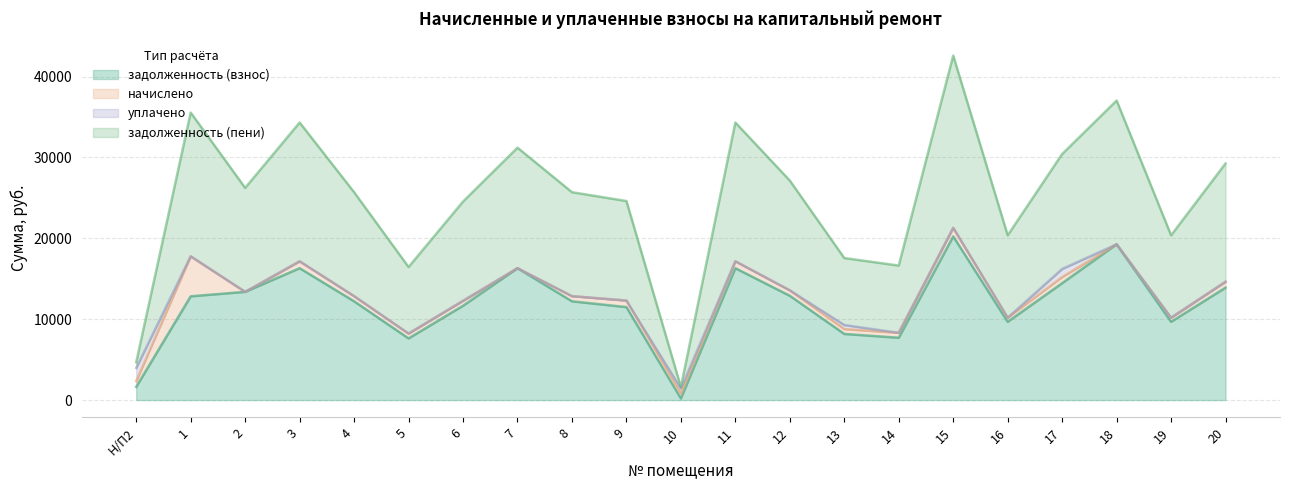

True or false: задолженность (пени) has more than 2 interior local peaks.

True